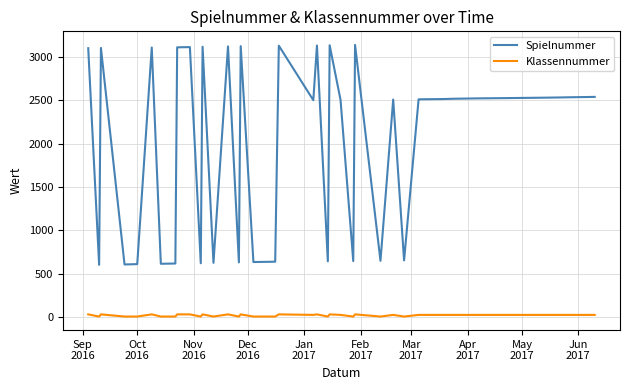

Rank the series by their maximum value, from highest to lowest.

Spielnummer, Klassennummer